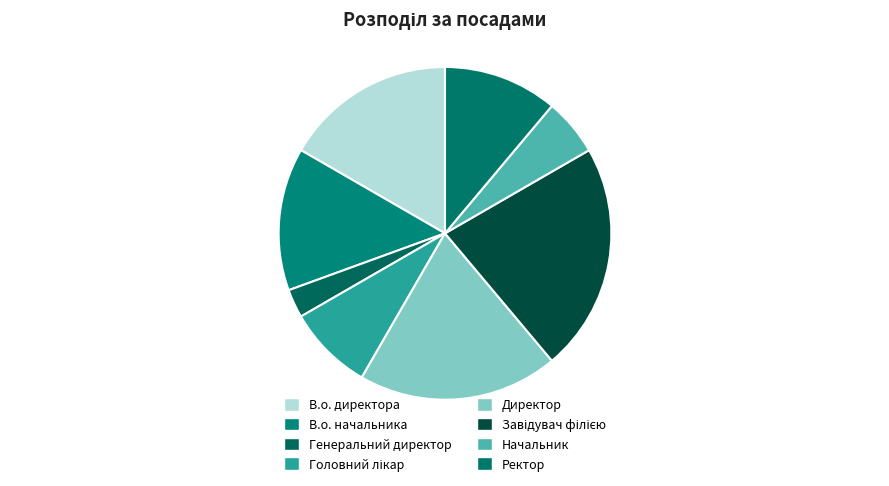

Does В.о. директора represent more than half of the total?

No